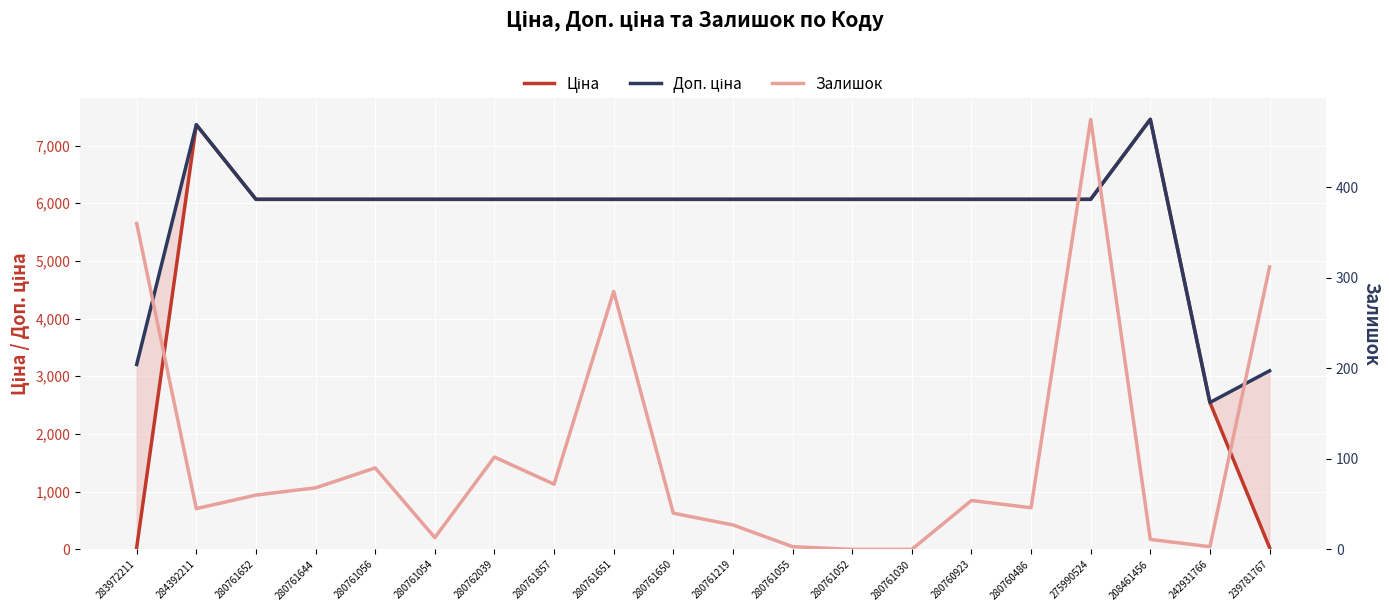

What is the label of the 8th point from the left?

280761857